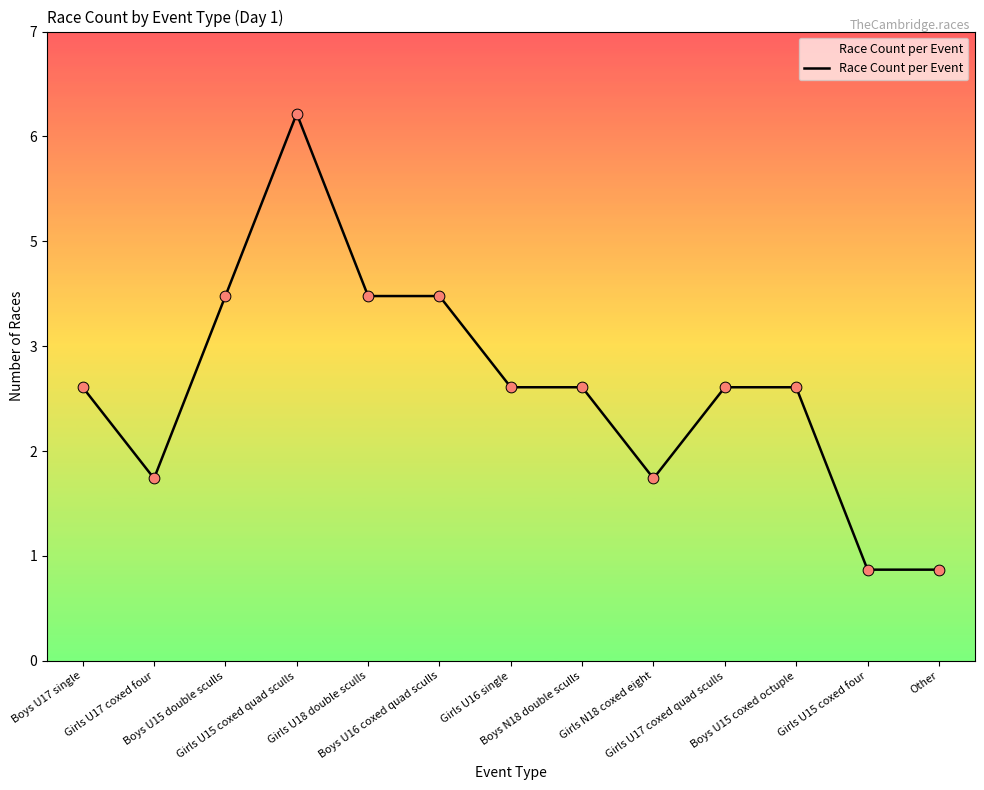

Approximately how many times larger is the value at Girls U18 double sculls compared to Girls U17 coxed quad sculls?

1.3